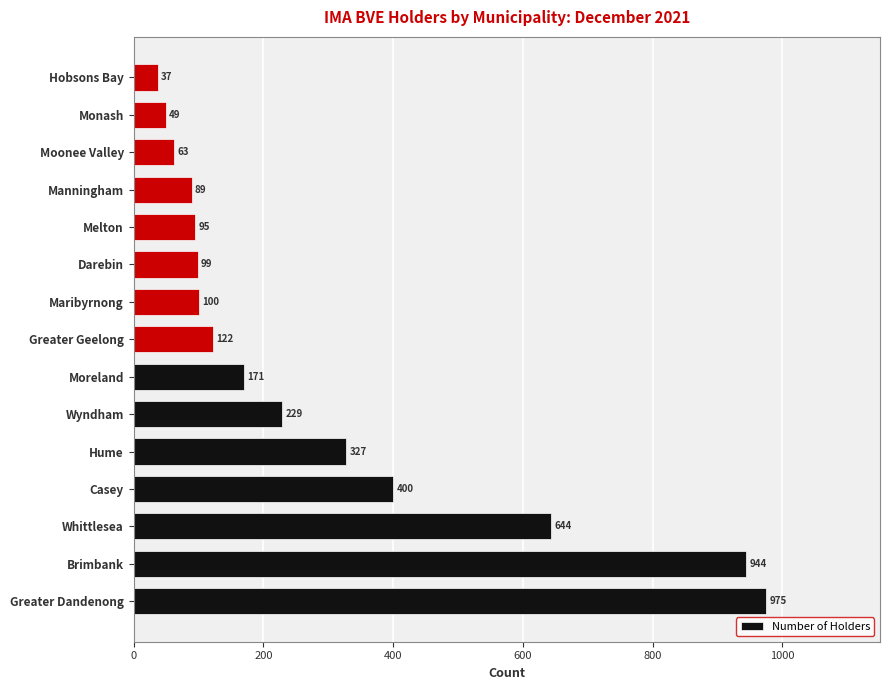

What is the ratio of the value at Wyndham to the value at Melton?

2.4